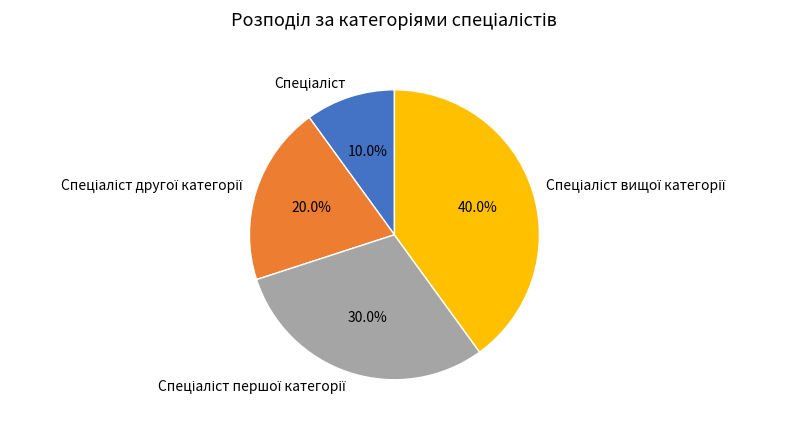

Does any single category account for the majority?

No